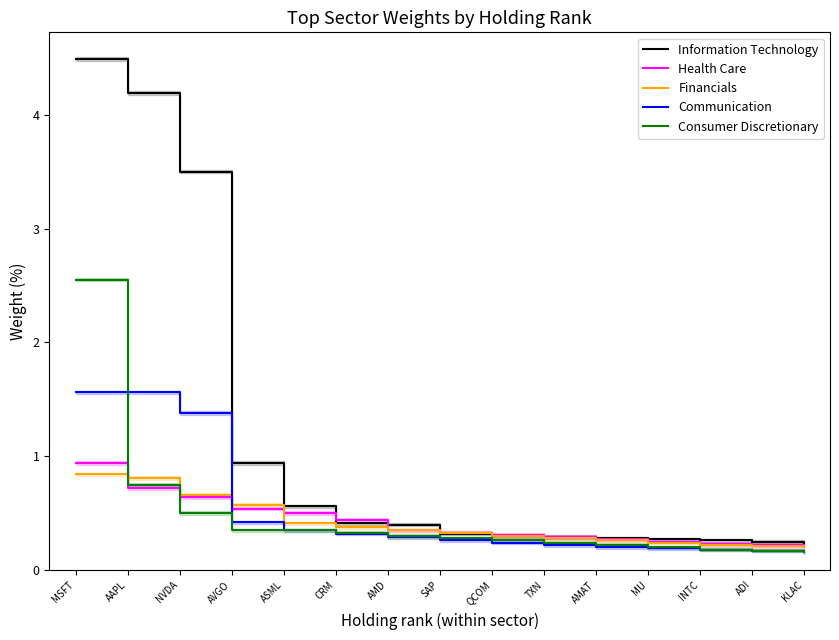

Reading left to right, extract all data points from this chart.

Information Technology: 4.5	4.2	3.5	0.9	0.6	0.4	0.4	0.3	0.3	0.3	0.3	0.3	0.3	0.2	0.2
Health Care: 0.9	0.7	0.6	0.5	0.5	0.4	0.3	0.3	0.3	0.3	0.3	0.2	0.2	0.2	0.2
Financials: 0.8	0.8	0.7	0.6	0.4	0.4	0.3	0.3	0.3	0.3	0.3	0.2	0.2	0.2	0.2
Communication: 1.6	1.6	1.4	0.4	0.3	0.3	0.3	0.3	0.2	0.2	0.2	0.2	0.2	0.2	0.2
Consumer Discretionary: 2.5	0.8	0.5	0.3	0.3	0.3	0.3	0.3	0.3	0.2	0.2	0.2	0.2	0.2	0.2